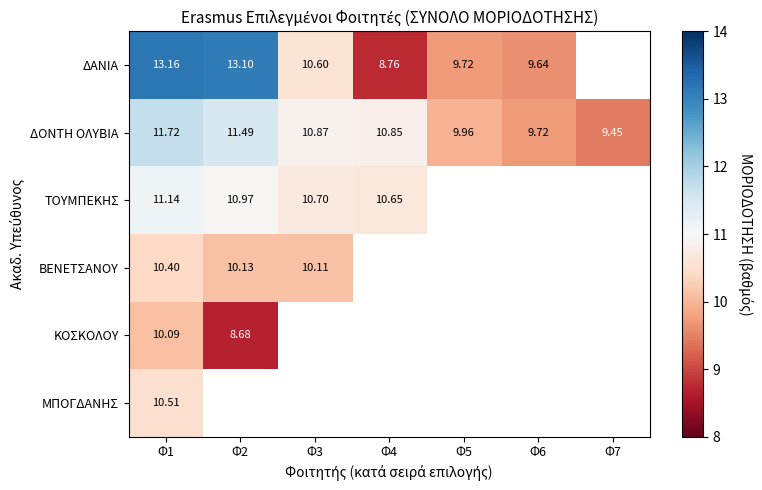

At which category is the sum across all series the highest?

Φ1